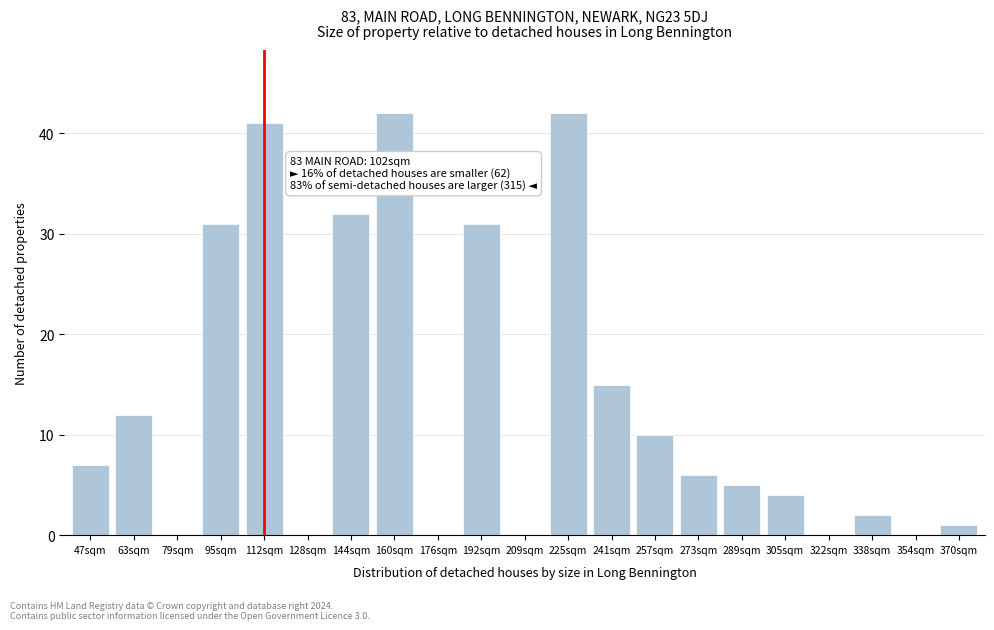

Reading left to right, extract all data points from this chart.

47sqm=7	63sqm=12	79sqm=0	95sqm=31	112sqm=41	128sqm=0	144sqm=32	160sqm=42	176sqm=0	192sqm=31	209sqm=0	225sqm=42	241sqm=15	257sqm=10	273sqm=6	289sqm=5	305sqm=4	322sqm=0	338sqm=2	354sqm=0	370sqm=1